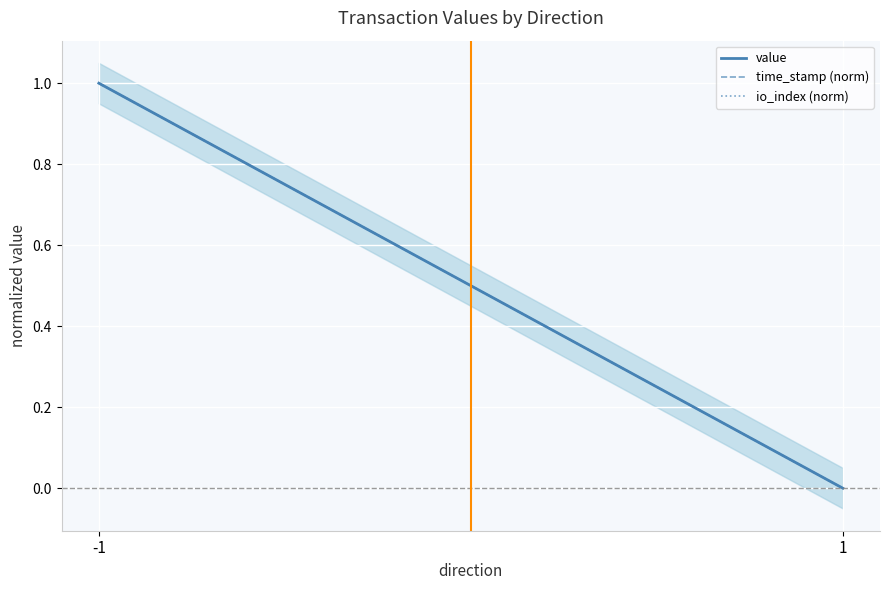

What is the total value across all series at -1?

3